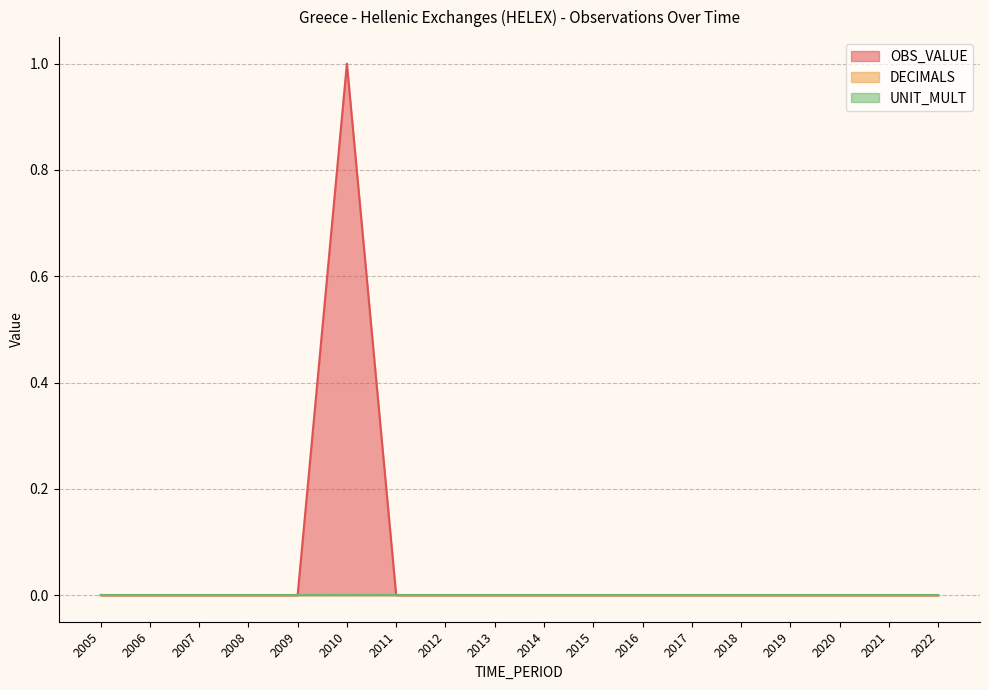

At which label does OBS_VALUE reach its peak?

2010